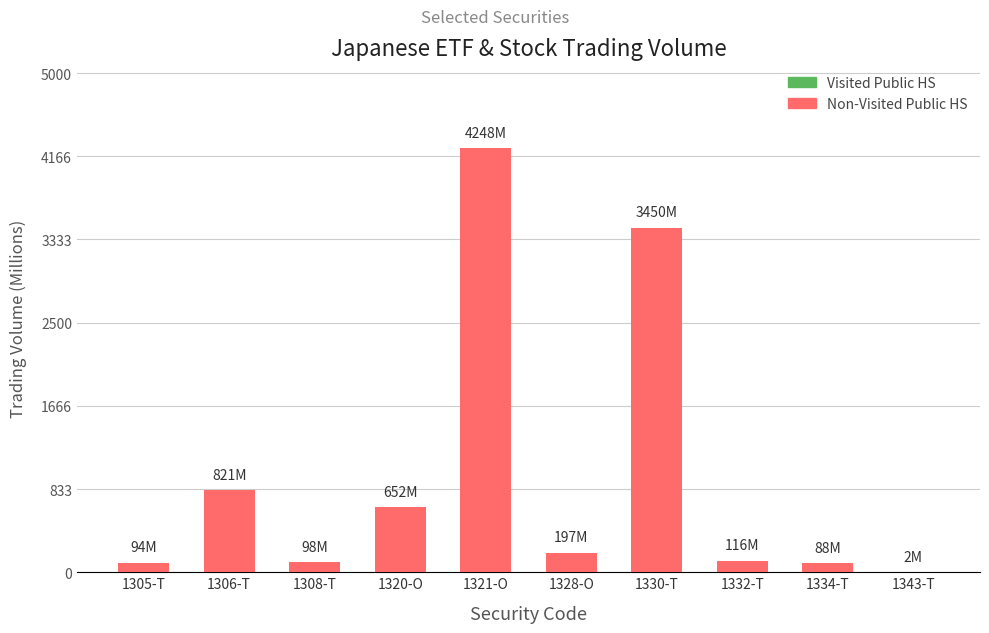

At which category is the sum across all series the highest?

1321-O